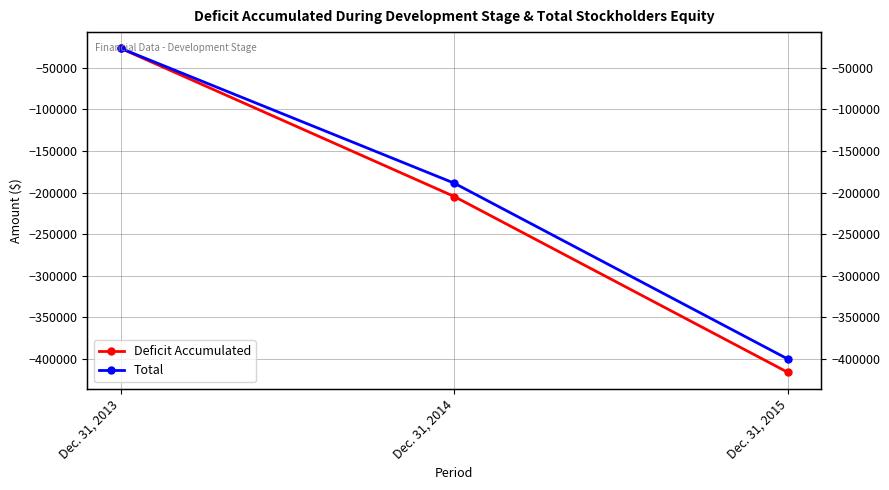

Which series has the largest range (max minus min)?

Deficit Accumulated